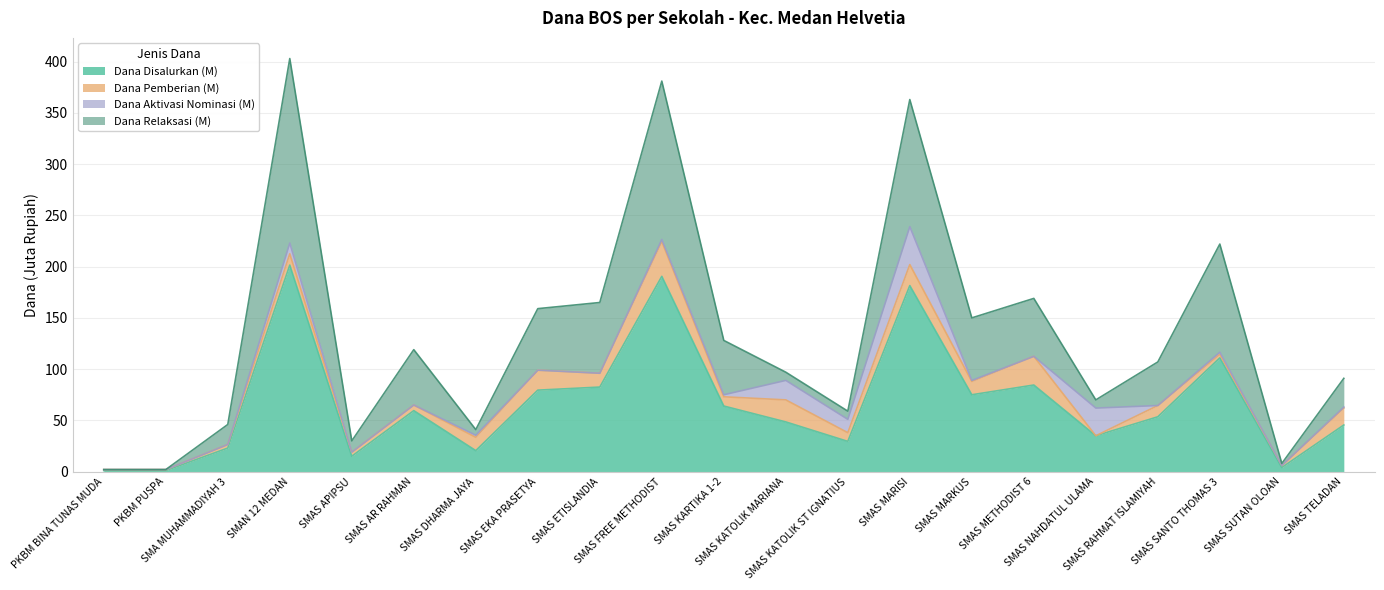

Rank the categories by Dana Disalurkan (M) value from highest to lowest.

SMAN 12 MEDAN, SMAS FREE METHODIST, SMAS MARISI, SMAS SANTO THOMAS 3, SMAS METHODIST 6, SMAS ETISLANDIA, SMAS EKA PRASETYA, SMAS MARKUS, SMAS KARTIKA 1-2, SMAS AR RAHMAN, SMAS RAHMAT ISLAMIYAH, SMAS KATOLIK MARIANA, SMAS TELADAN, SMAS NAHDATUL ULAMA, SMAS KATOLIK ST IGNATIUS, SMA MUHAMMADIYAH 3, SMAS DHARMA JAYA, SMAS APIPSU, SMAS SUTAN OLOAN, PKBM BINA TUNAS MUDA, PKBM PUSPA